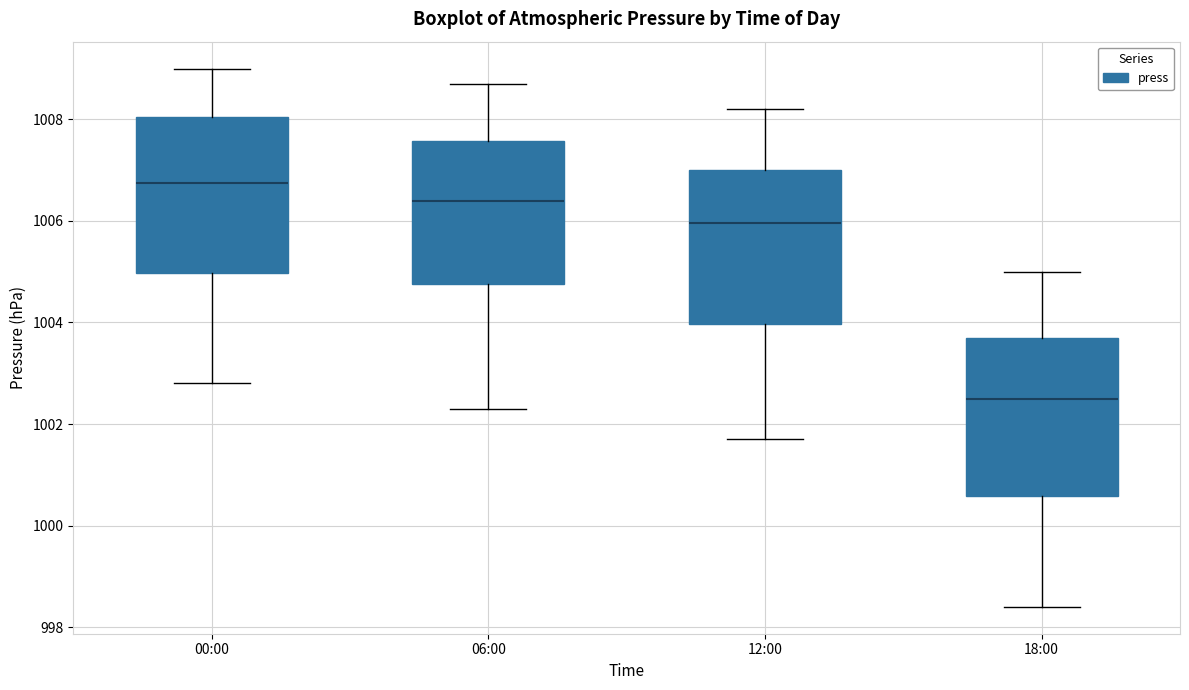

Which box's median line is the lowest?

18:00